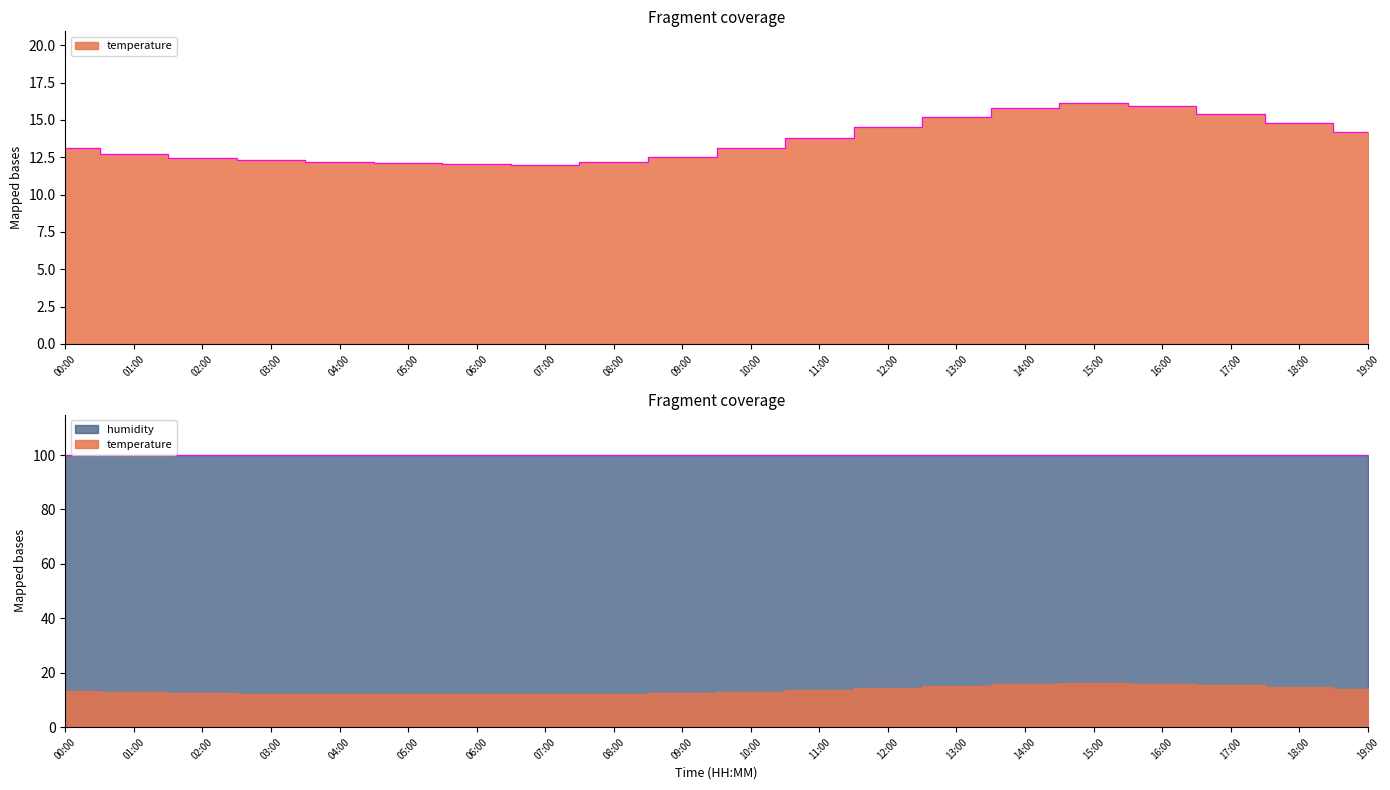

Rank the categories by value from lowest to highest.

07:00, 06:00, 05:00, 08:00, 04:00, 03:00, 02:00, 09:00, 01:00, 10:00, 00:00, 11:00, 19:00, 12:00, 18:00, 13:00, 17:00, 14:00, 16:00, 15:00